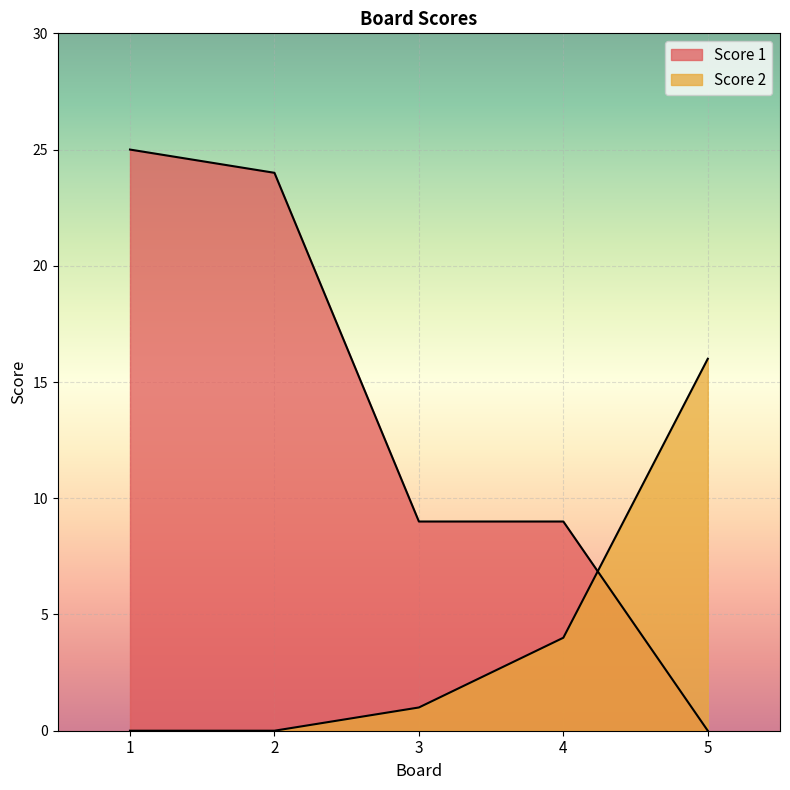

List the labels in order of Score 1 value, smallest first.

5, 3, 4, 2, 1